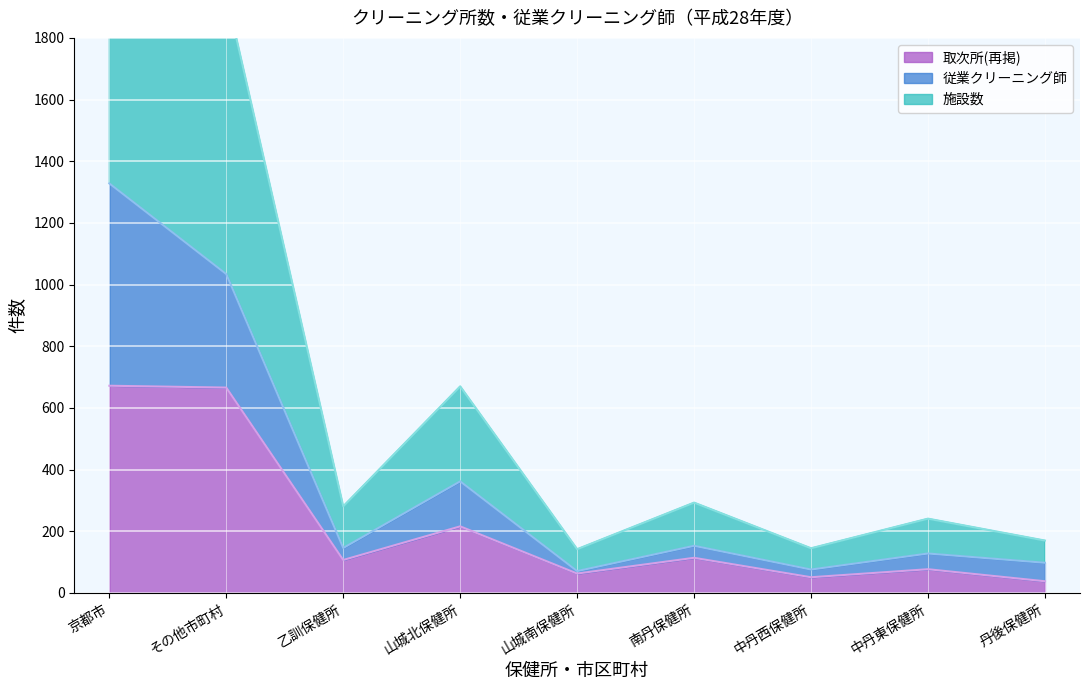

What is the difference between the maximum and minimum values in the 取次所(再掲) series?

634